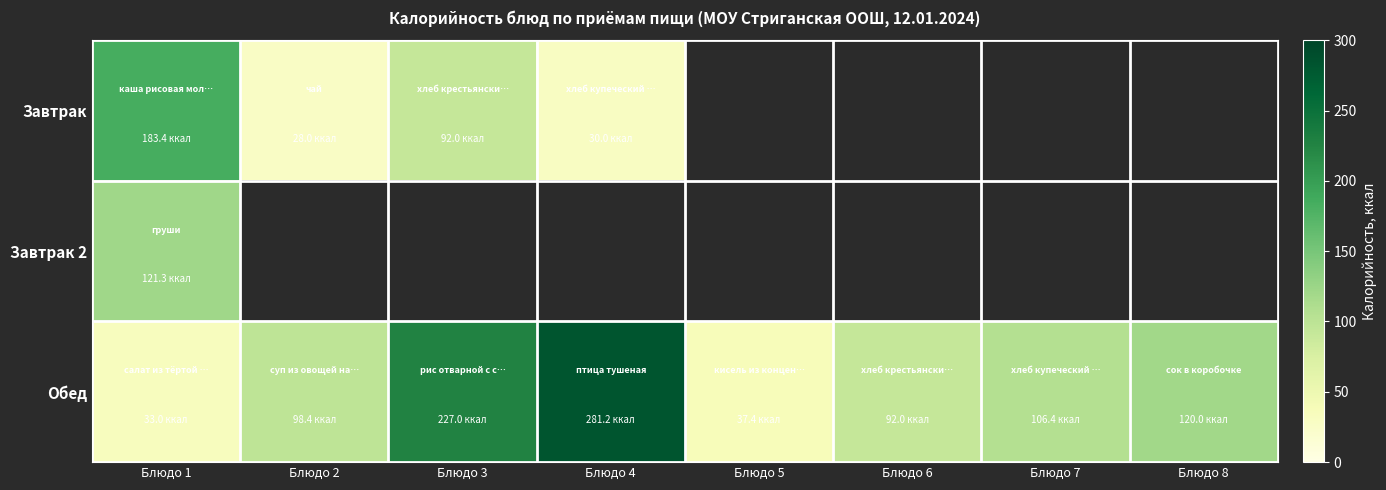

Which series changed the most between Блюдо 1 and Блюдо 8?

Обед